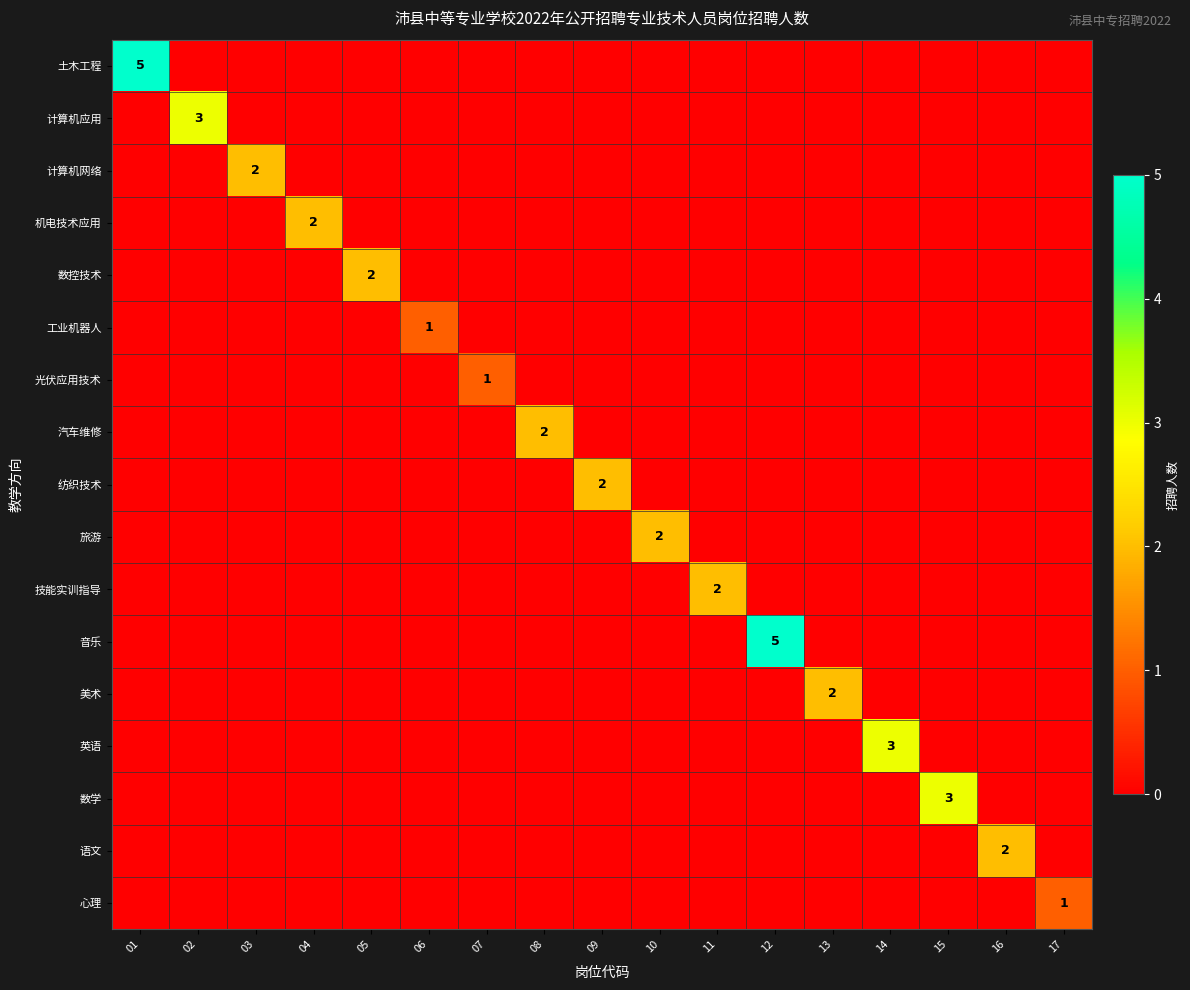

What is the difference between the maximum and minimum values in the 计算机网络 series?

2